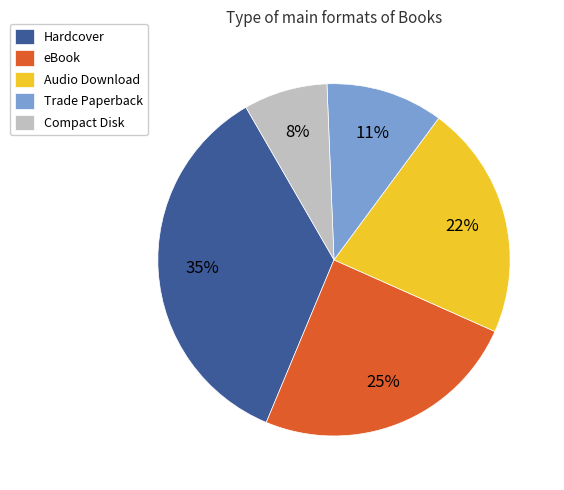

The Audio Download slice represents 22% of the pie. True or false?

True